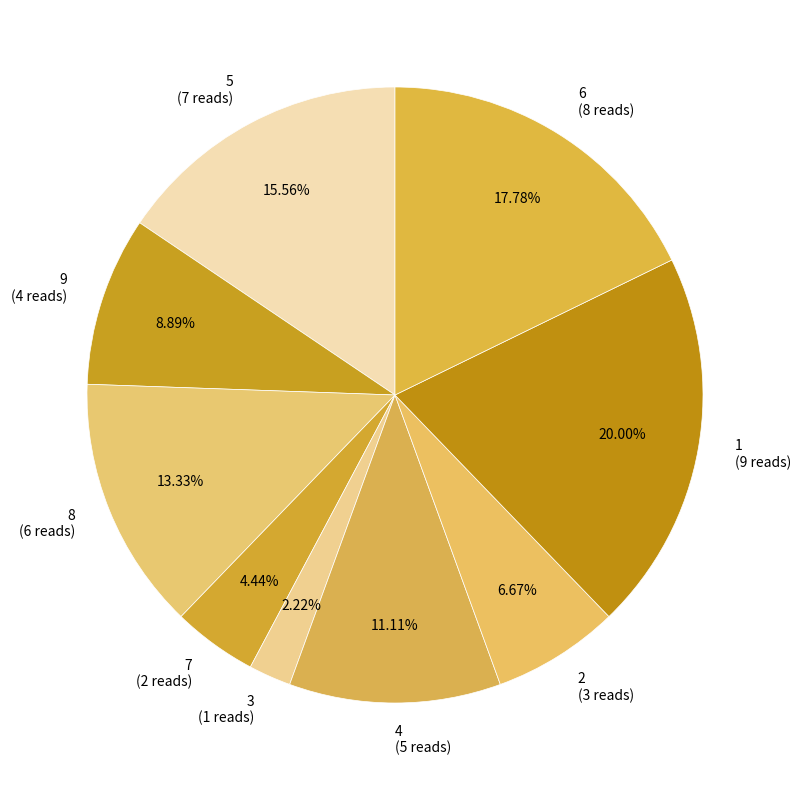

Between 8 and 3, which is larger?

8